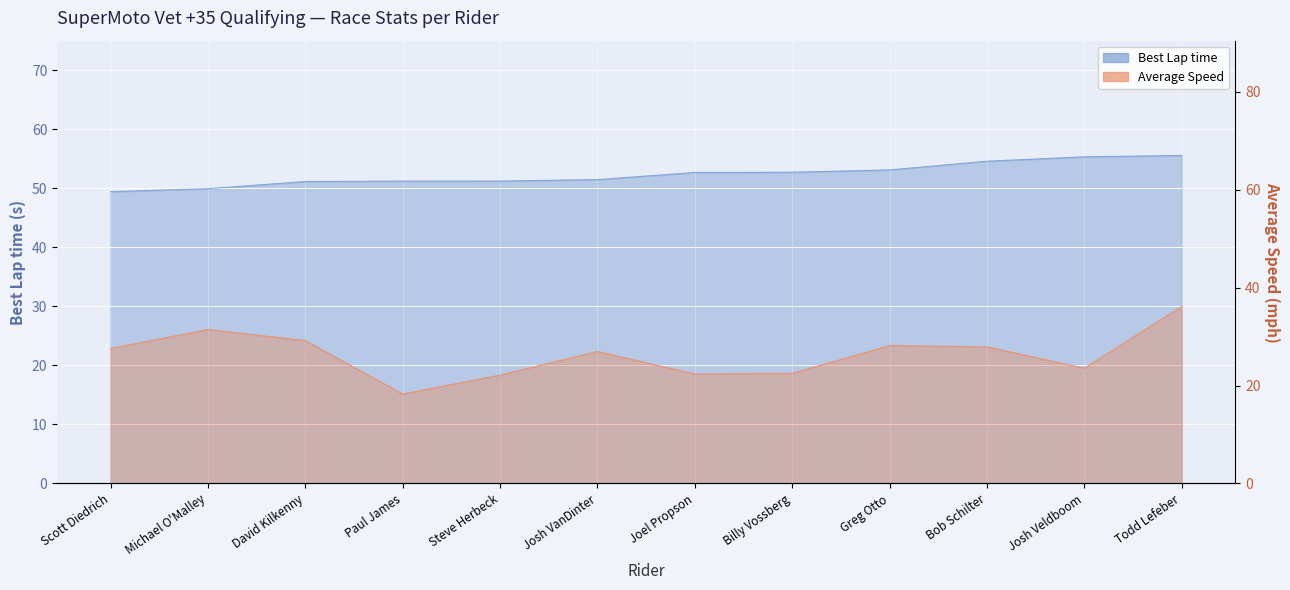

Between Josh Veldboom and Billy Vossberg, which is larger?

Josh Veldboom